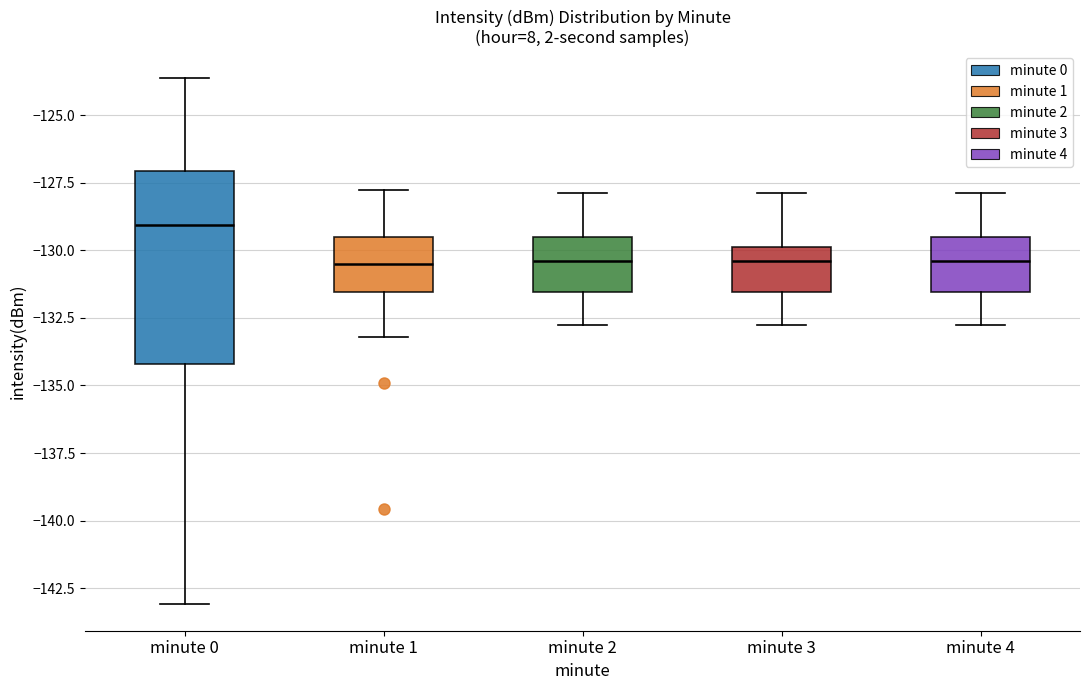

Reading left to right, transcribe this box plot: for each box, give where its median line is, the range the box spans, and where its two whiskers end, as read against the y-axis. The values are not printed on the chart, so give them approximately, as read against the axis.

minute 0: median -129.0, box -134.0 to -127.0, whiskers -143.0 to -123.5
minute 1: median -130.5, box -131.5 to -129.5, whiskers -133.0 to -128.0
minute 2: median -130.5, box -131.5 to -129.5, whiskers -133.0 to -128.0
minute 3: median -130.5, box -131.5 to -130.0, whiskers -133.0 to -128.0
minute 4: median -130.5, box -131.5 to -129.5, whiskers -133.0 to -128.0